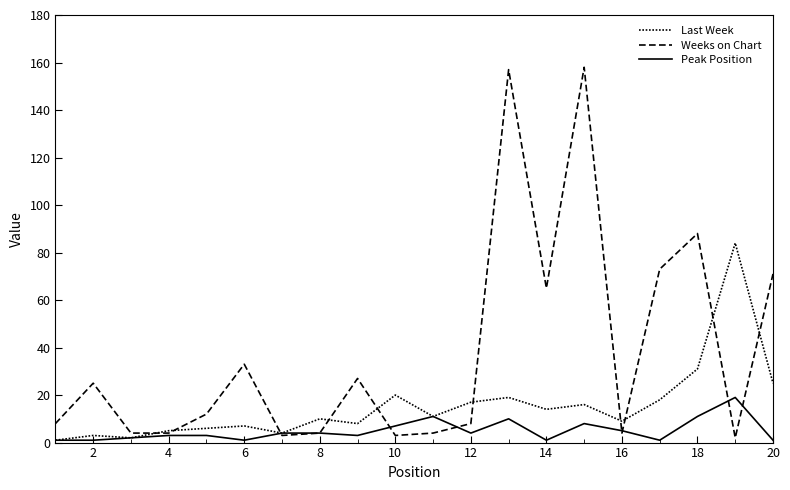

What is the value of the Peak Position point at the 9th from the left?

3